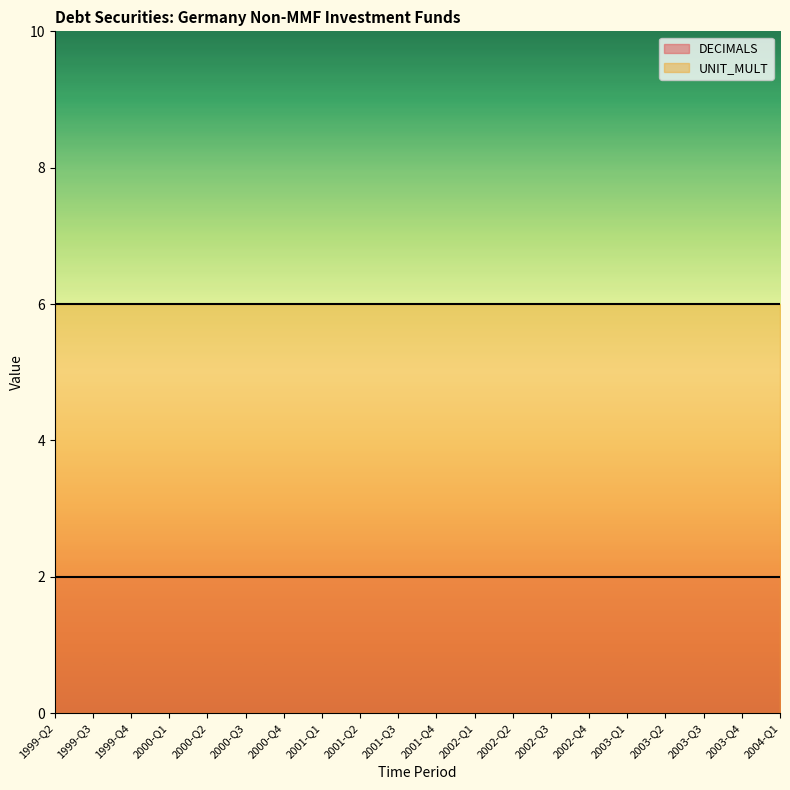

Reading left to right, transcribe all the data shown in this chart.

DECIMALS: 1999-Q2=2	1999-Q3=2	1999-Q4=2	2000-Q1=2	2000-Q2=2	2000-Q3=2	2000-Q4=2	2001-Q1=2	2001-Q2=2	2001-Q3=2	2001-Q4=2	2002-Q1=2	2002-Q2=2	2002-Q3=2	2002-Q4=2	2003-Q1=2	2003-Q2=2	2003-Q3=2	2003-Q4=2	2004-Q1=2
UNIT_MULT: 1999-Q2=6	1999-Q3=6	1999-Q4=6	2000-Q1=6	2000-Q2=6	2000-Q3=6	2000-Q4=6	2001-Q1=6	2001-Q2=6	2001-Q3=6	2001-Q4=6	2002-Q1=6	2002-Q2=6	2002-Q3=6	2002-Q4=6	2003-Q1=6	2003-Q2=6	2003-Q3=6	2003-Q4=6	2004-Q1=6